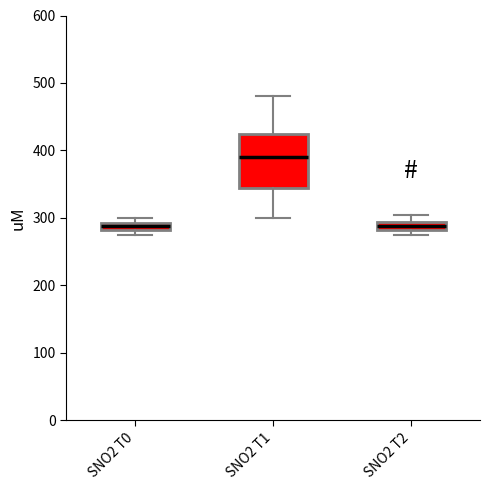

Where does the upper whisker of the box for SNO2 T1 end on the y-axis? The values are not printed on the chart, so give them approximately, as read against the axis.

480